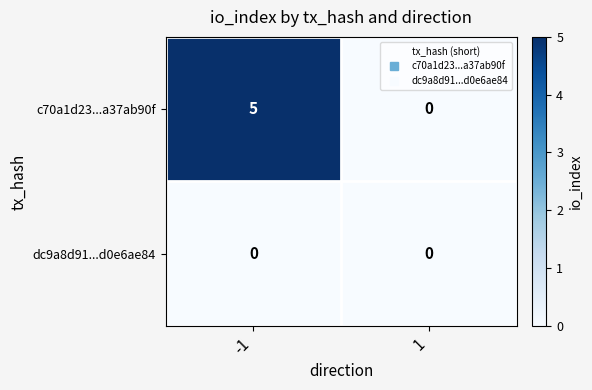

Reading left to right, extract all data points from this chart.

c70a1d23...a37ab90f: -1=5	1=0
dc9a8d91...d0e6ae84: -1=0	1=0